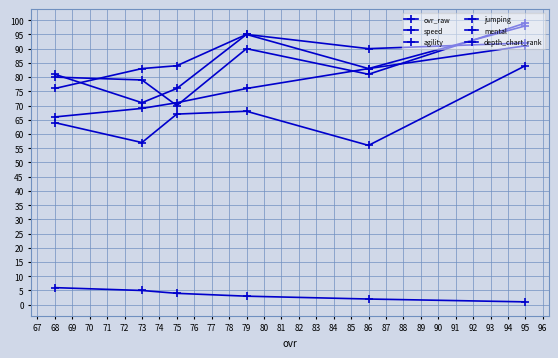

True or false: jumping and ovr_raw intersect in this chart.

False